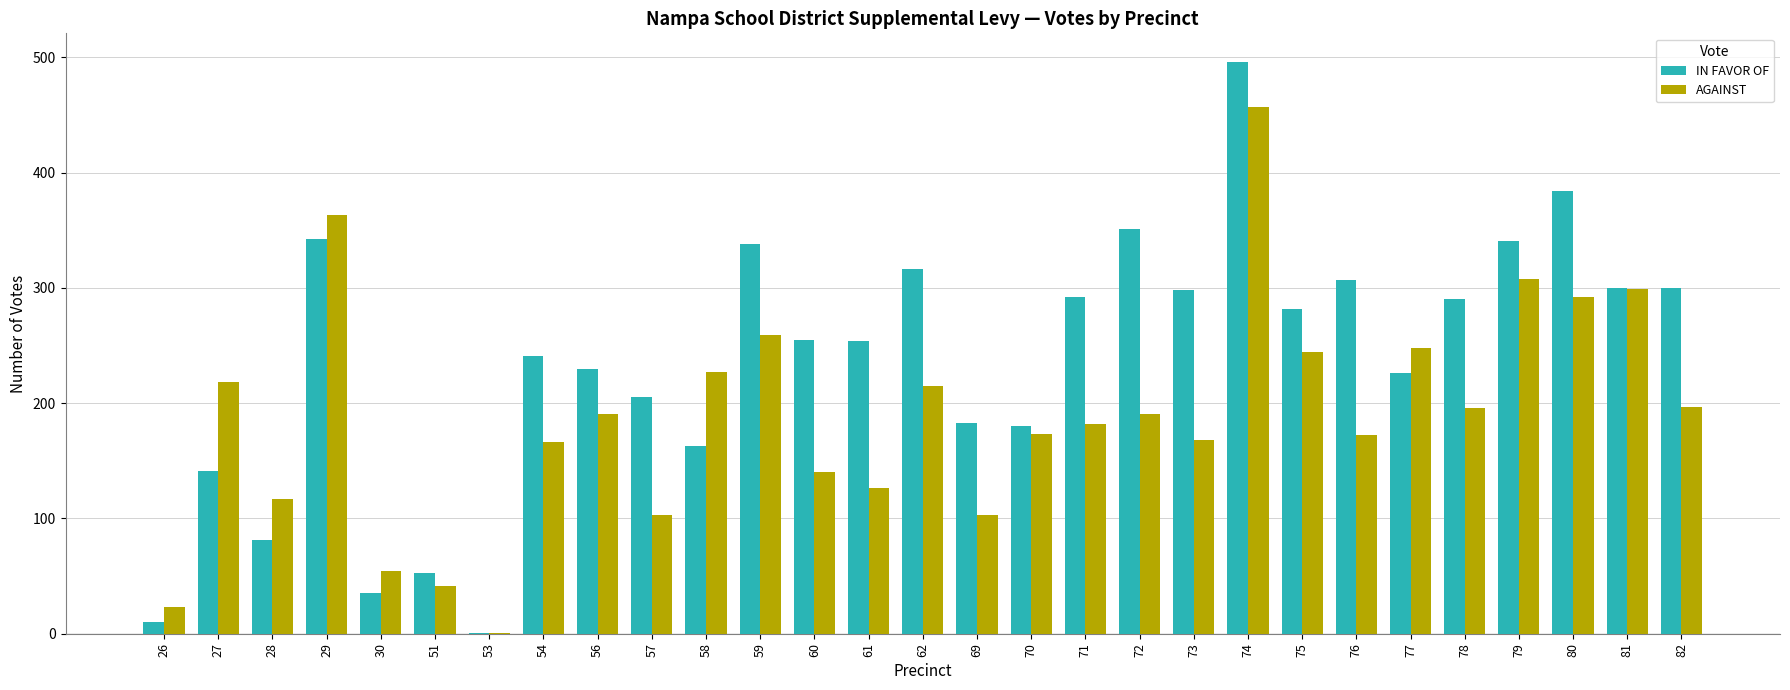

What is the sum of the AGAINST values at 71 and 69?

285